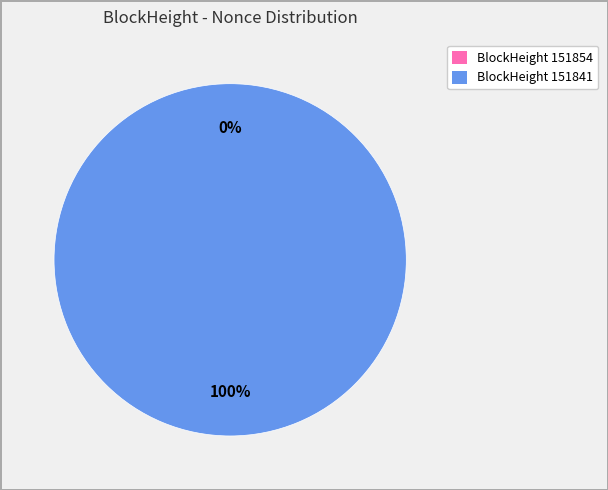

Which category has the biggest portion of the pie?

151841